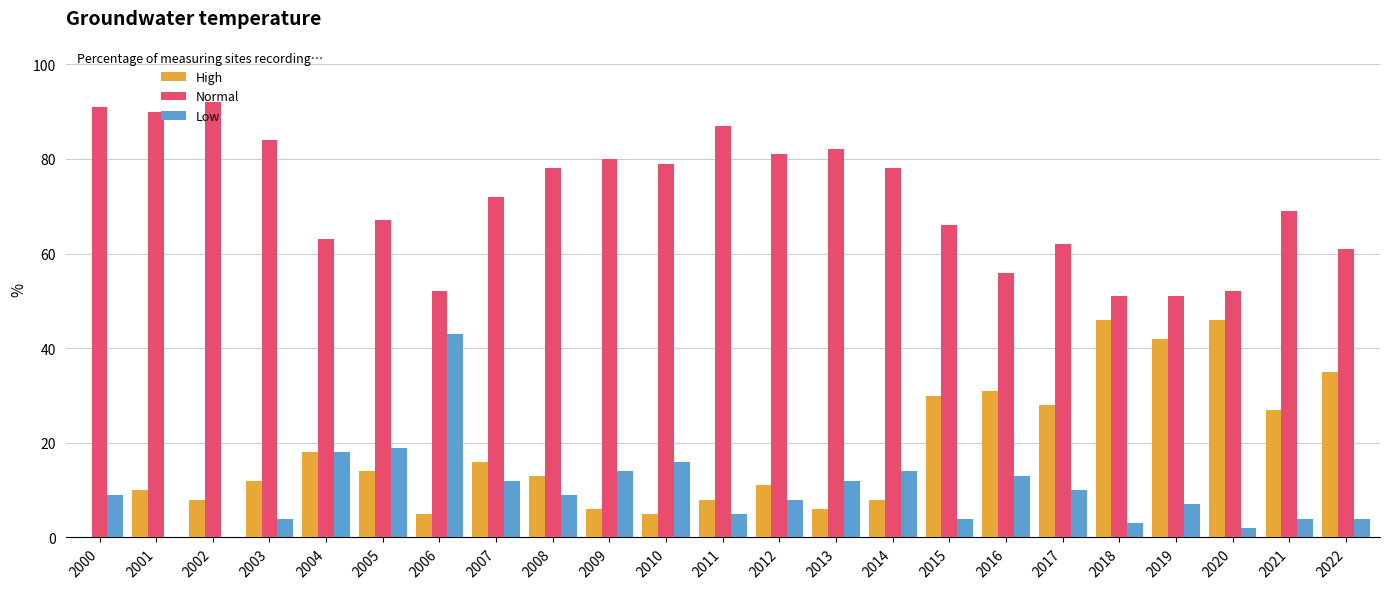

What is the average value of the Normal series?

71